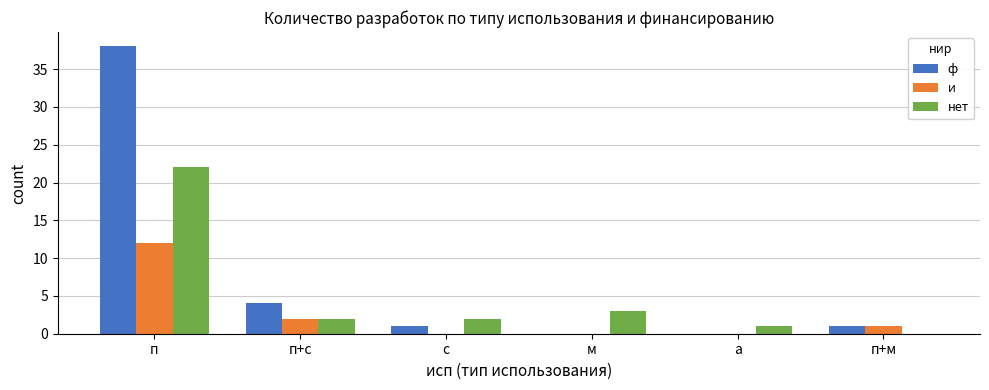

How many series are shown in this chart?

3